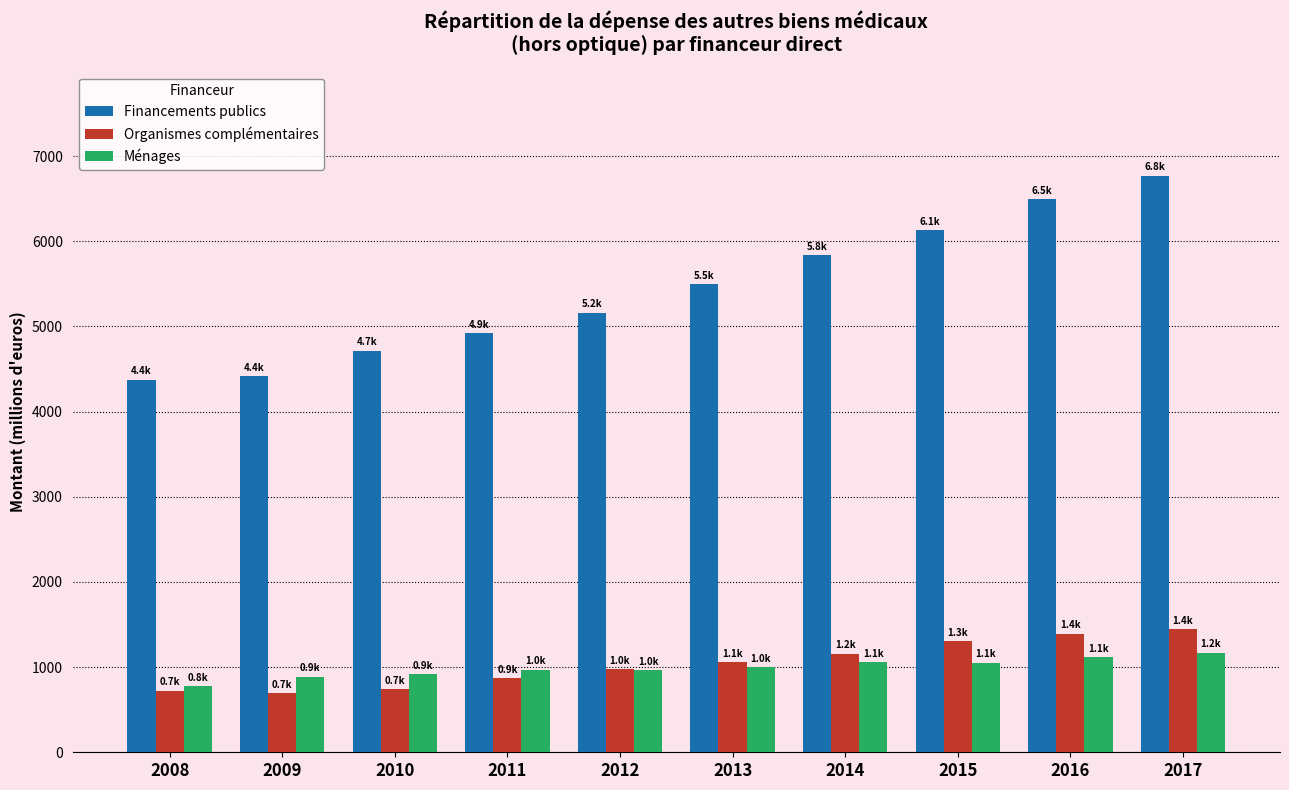

How many groups of bars are there?

10